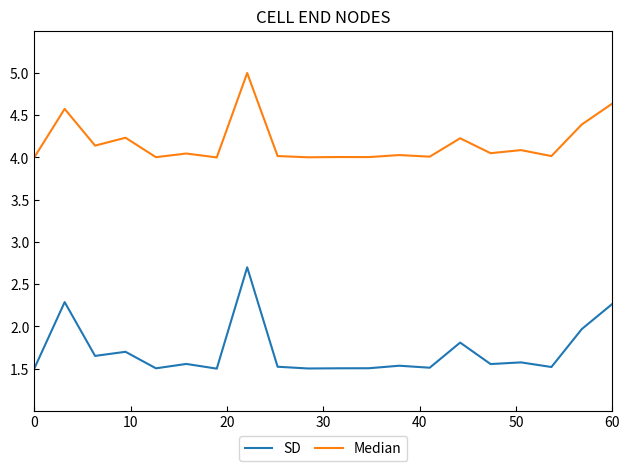

List the series in order of their peak value, highest first.

Median, SD